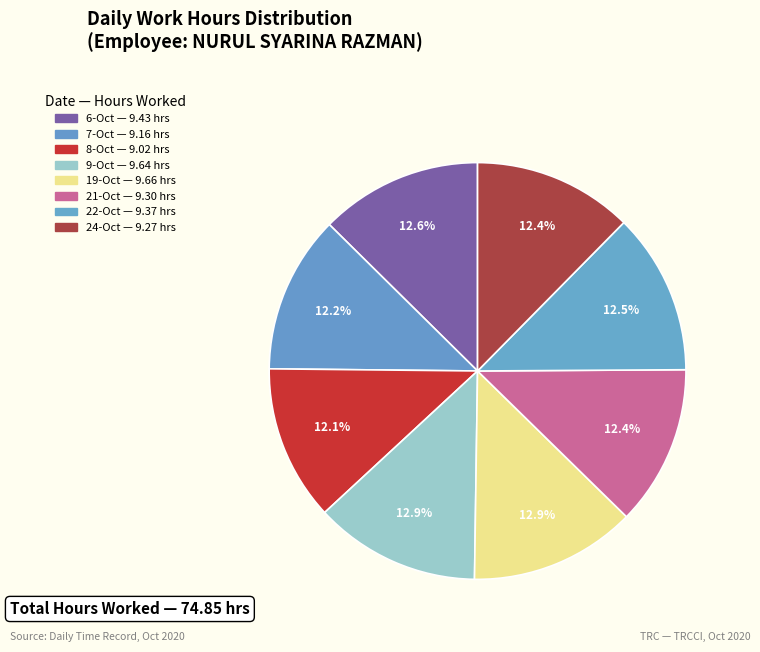

True or false: 6-Oct accounts for 25% of the total.

False